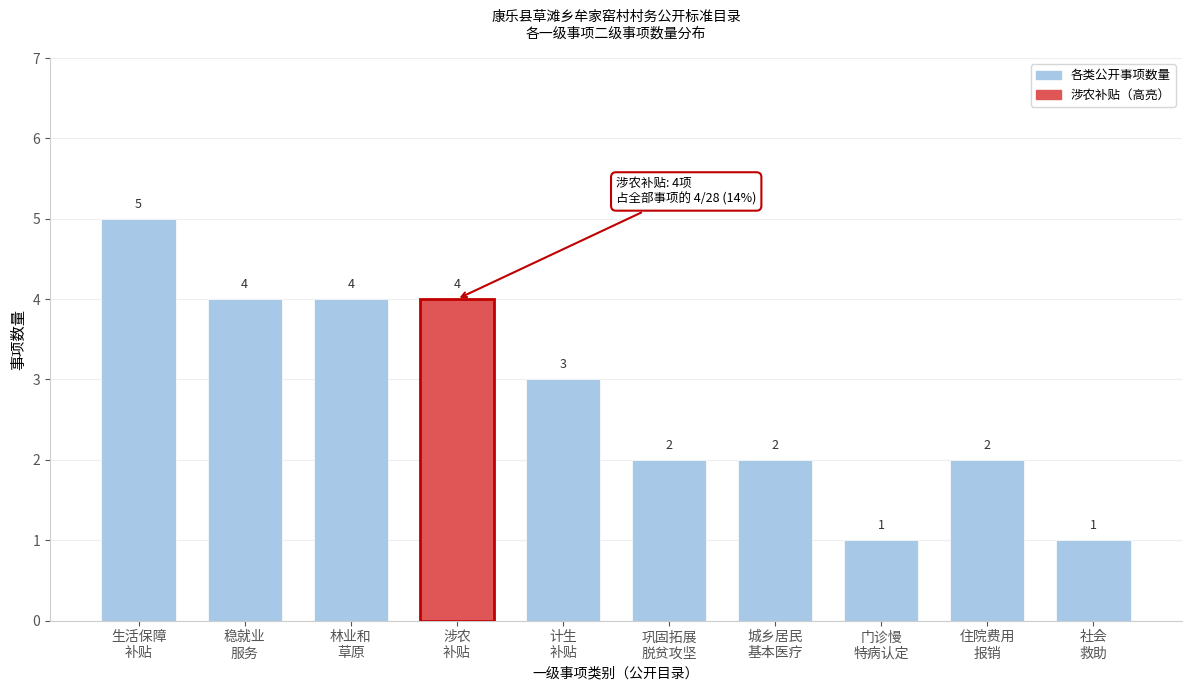

Reading left to right, extract all data points from this chart.

5	4	4	4	3	2	2	1	2	1